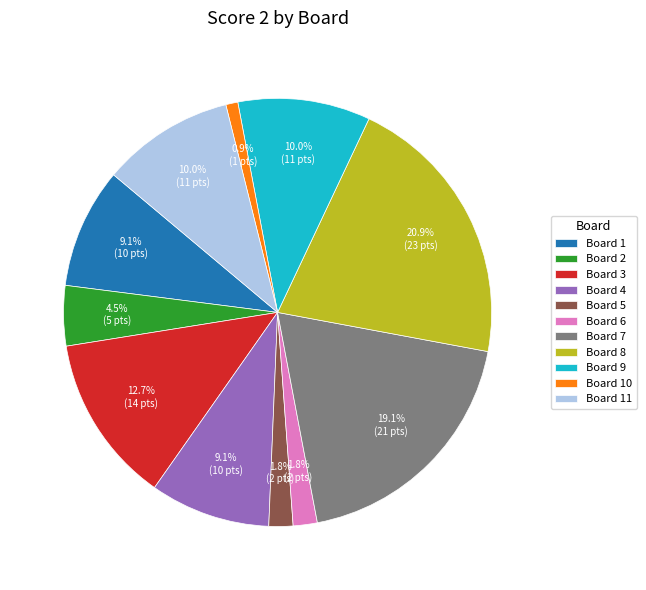

The Board 10 slice represents 11% of the pie. True or false?

False